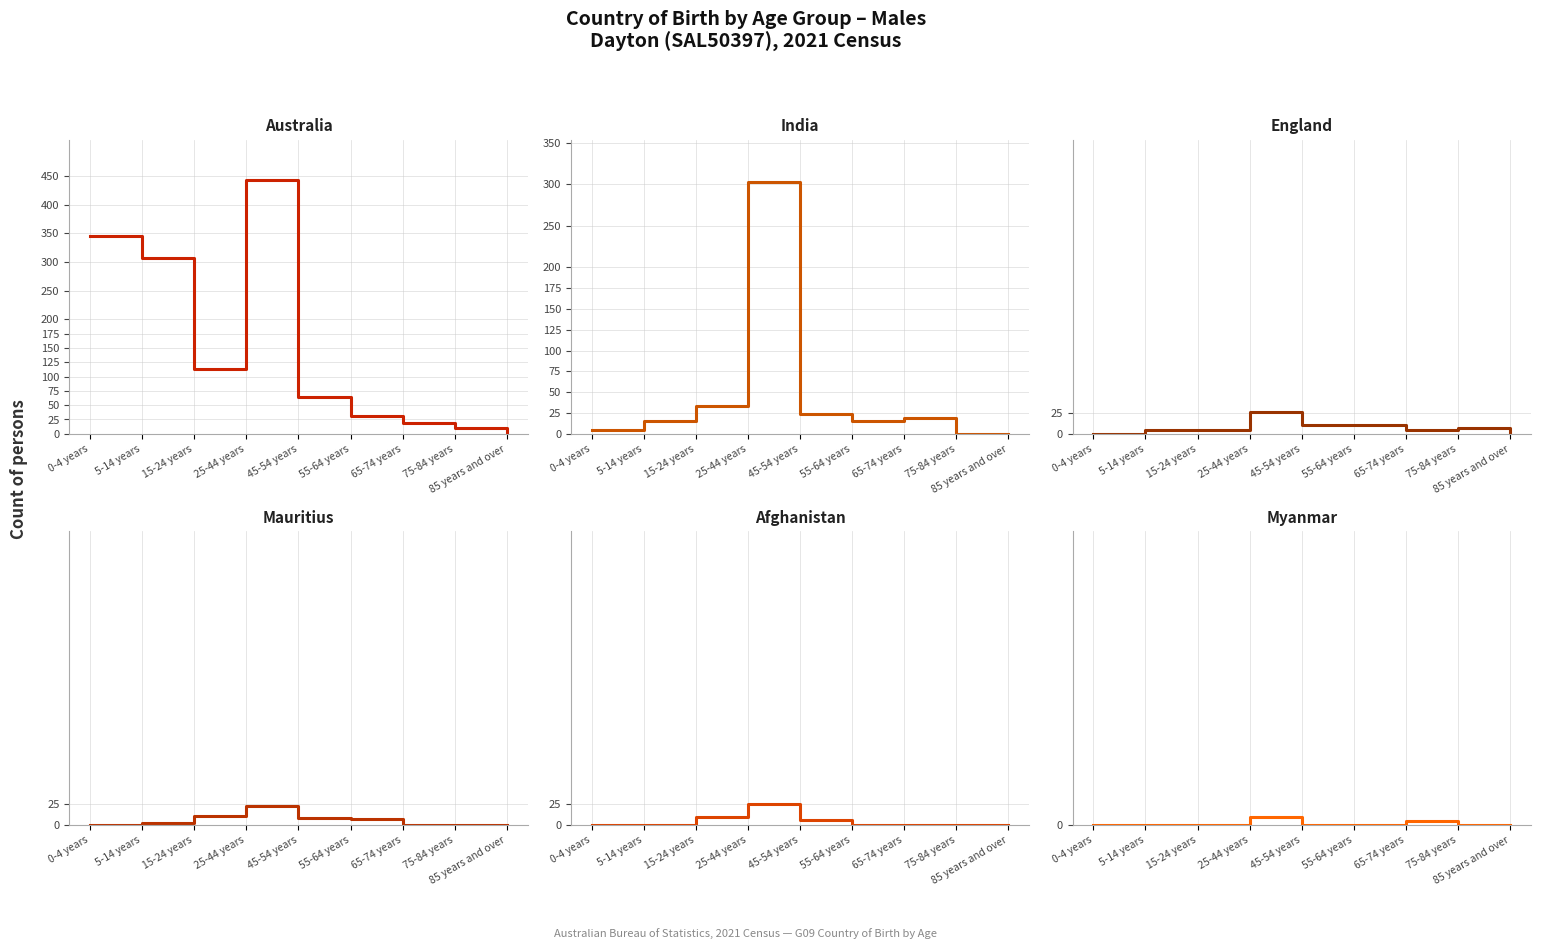

How many interior local peaks does the Afghanistan series have?

1